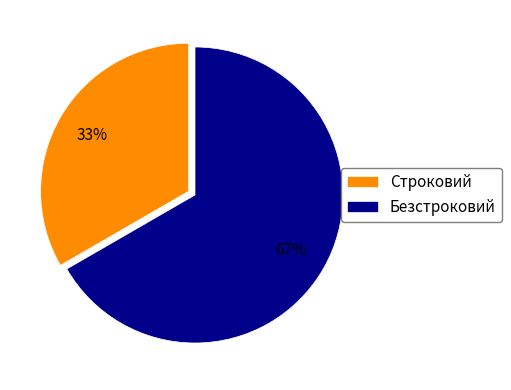

To the nearest percent, what percentage of the pie is Безстроковий?

67%